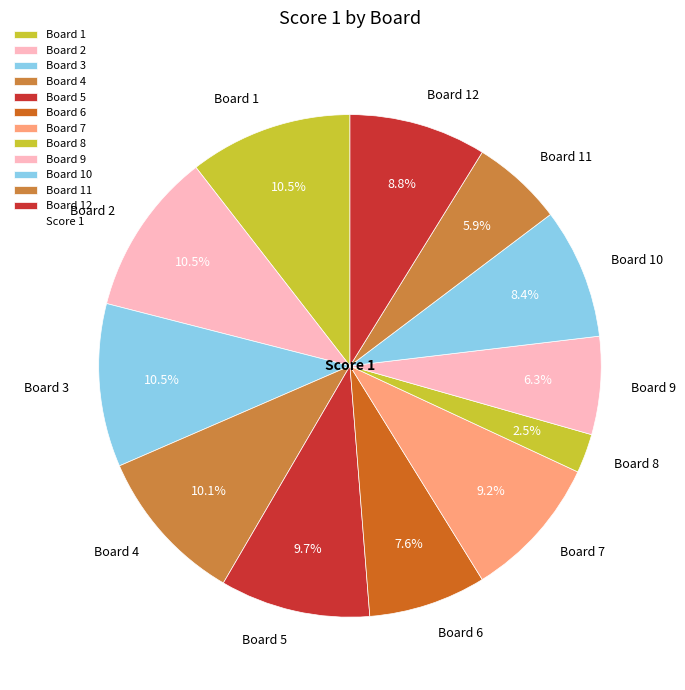

Is Board 11 the majority of the pie?

No